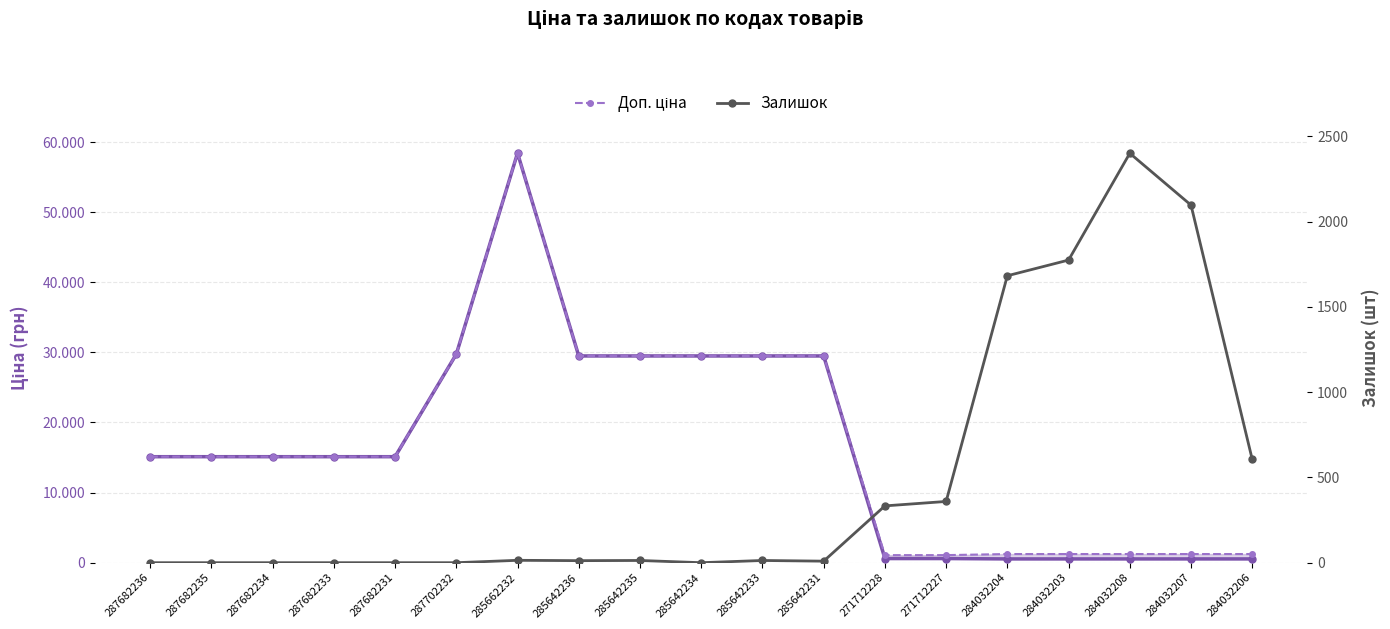

Which series has the largest total across all categories?

Доп. ціна